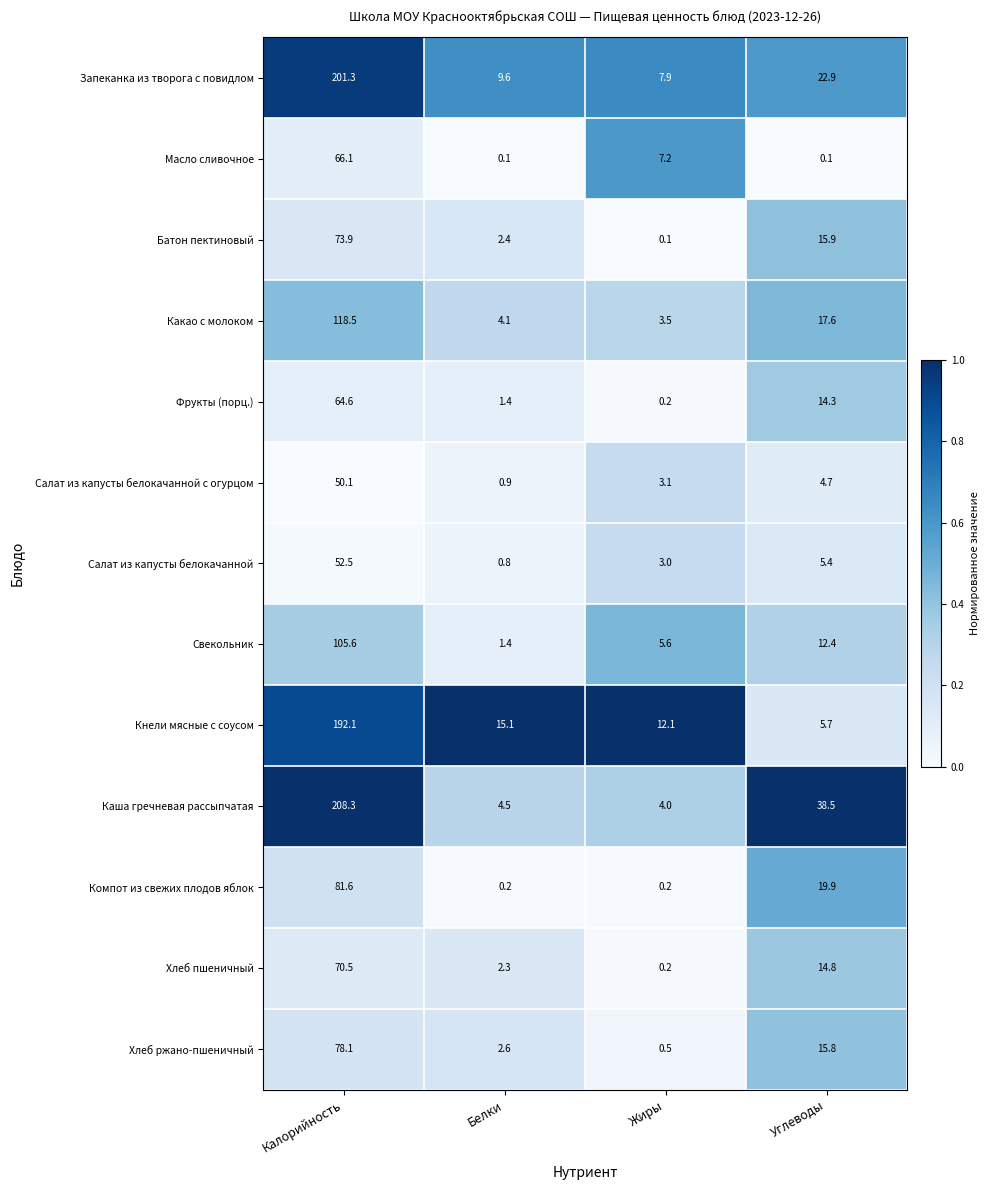

At which label does Какао с молоком reach its minimum?

Жиры